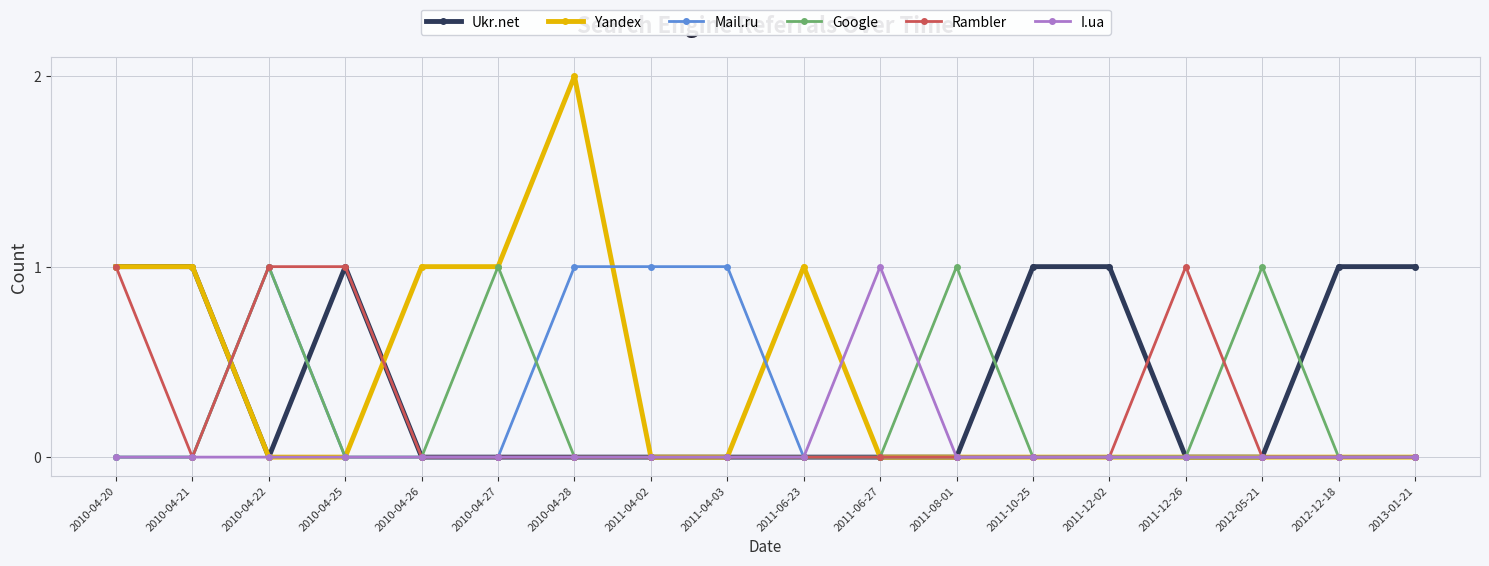

What is the label of the 10th point from the left?

2011-06-23